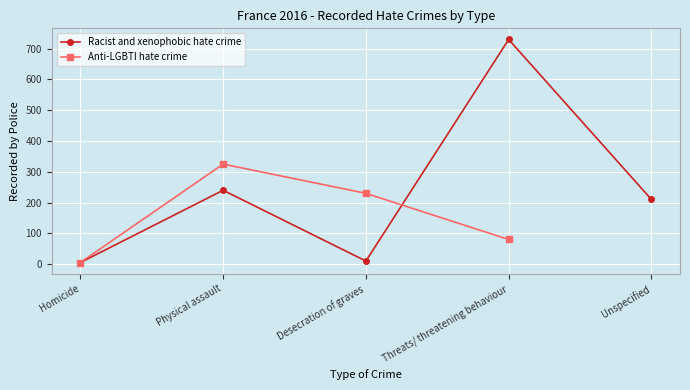

How many interior local valleys does the Racist and xenophobic hate crime series have?

1